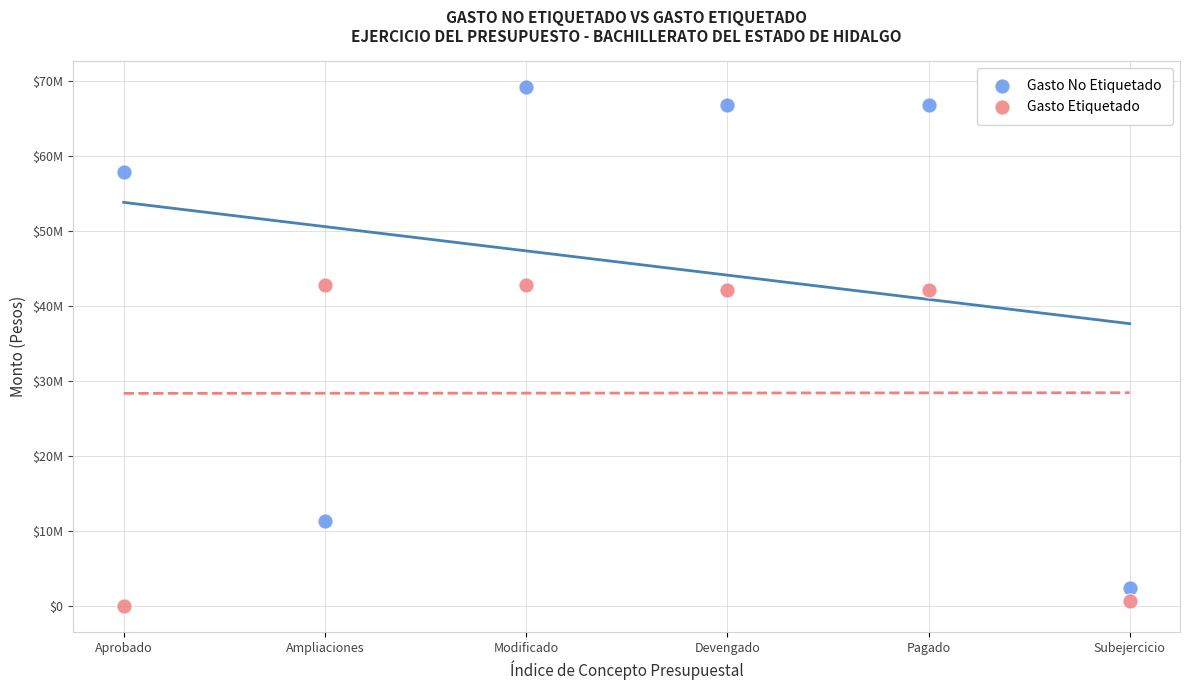

Which series has the widest spread of Y values?

Gasto No Etiquetado